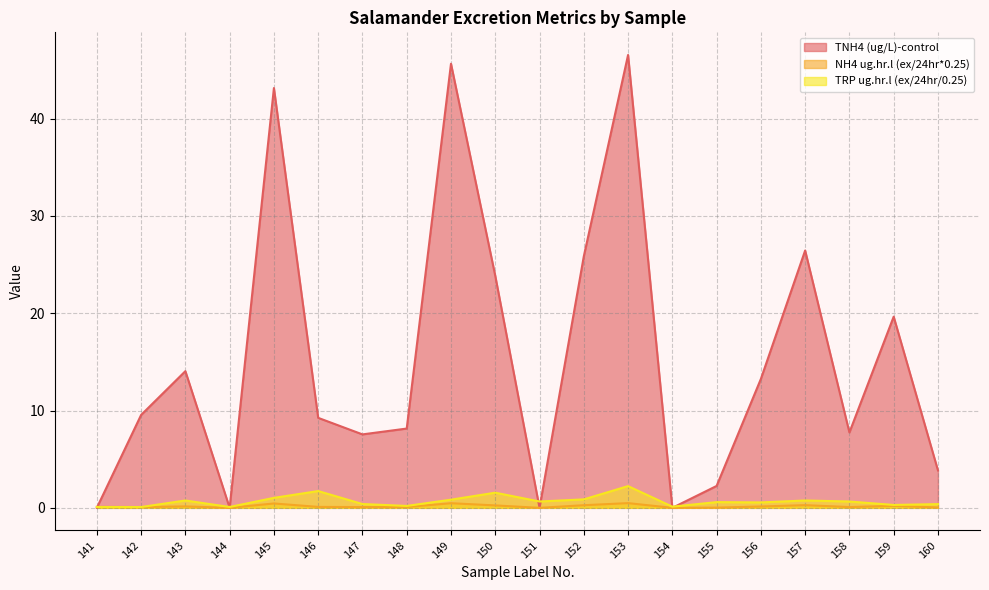

Reading right to left, what are all the values shown in this chart?

TNH4 (ug/L)-control: 3.9	19.6	7.8	26.4	13.2	2.2	0.0	46.5	25.9	0.0	23.9	45.6	8.2	7.5	9.2	43.1	0.0	14.1	9.6	0.0
NH4 ug.hr.l (ex/24hr*0.25): 0.0	0.2	0.1	0.3	0.1	0.0	0.0	0.5	0.3	0.0	0.2	0.5	0.1	0.1	0.1	0.4	0.0	0.1	0.1	0.1
TRP ug.hr.l (ex/24hr/0.25): 0.4	0.3	0.7	0.8	0.6	0.6	0.1	2.2	0.9	0.7	1.6	0.8	0.2	0.4	1.7	1.0	0.1	0.8	0.1	0.1